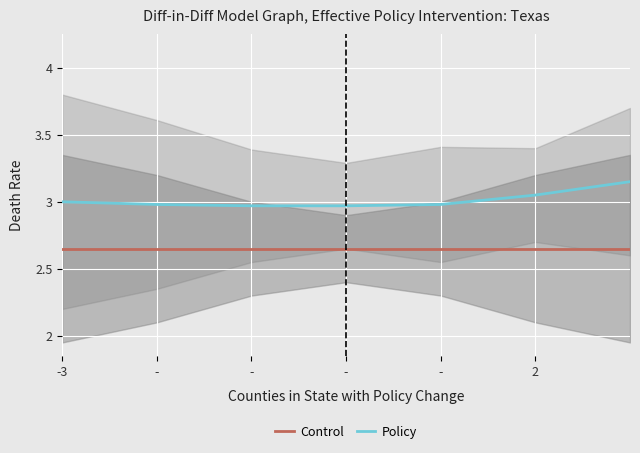

Which category has the highest value in the Control series?

-3